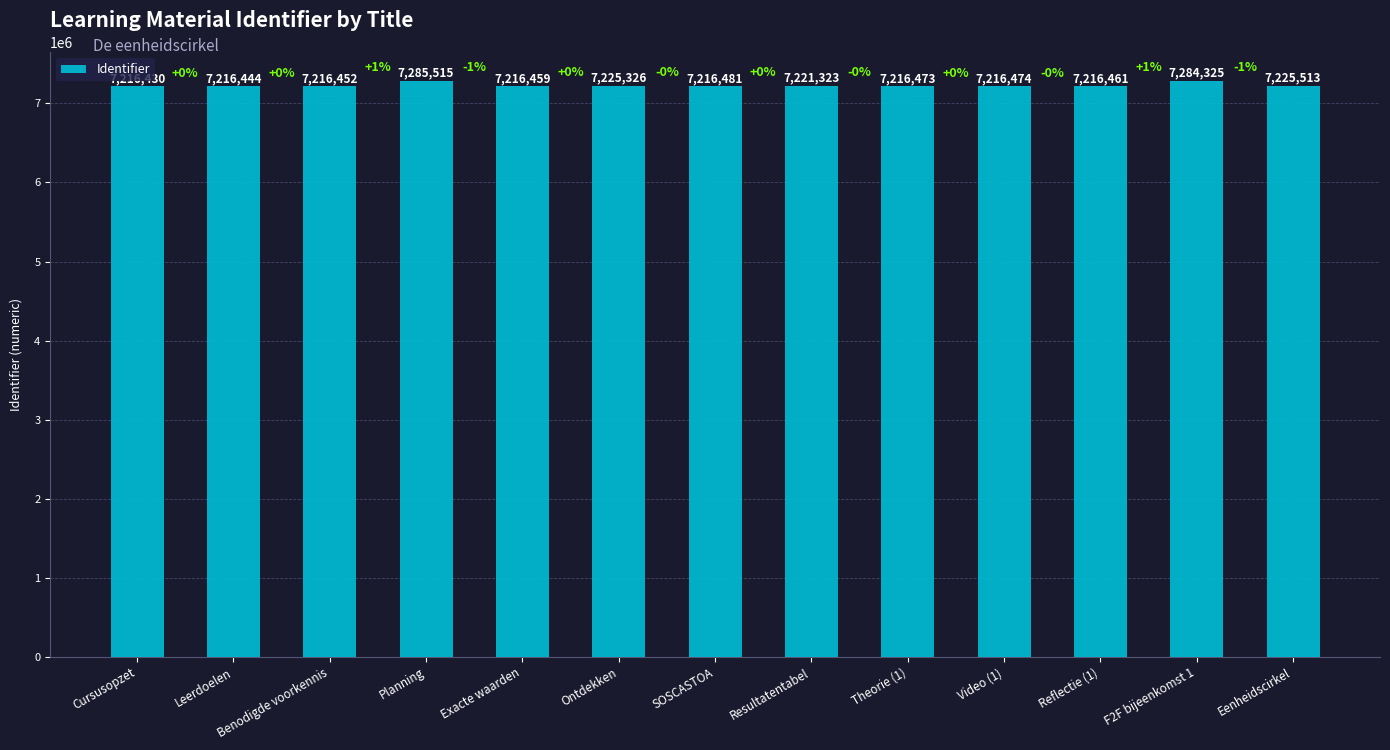

Which label corresponds to the smallest value in the chart?

Cursusopzet